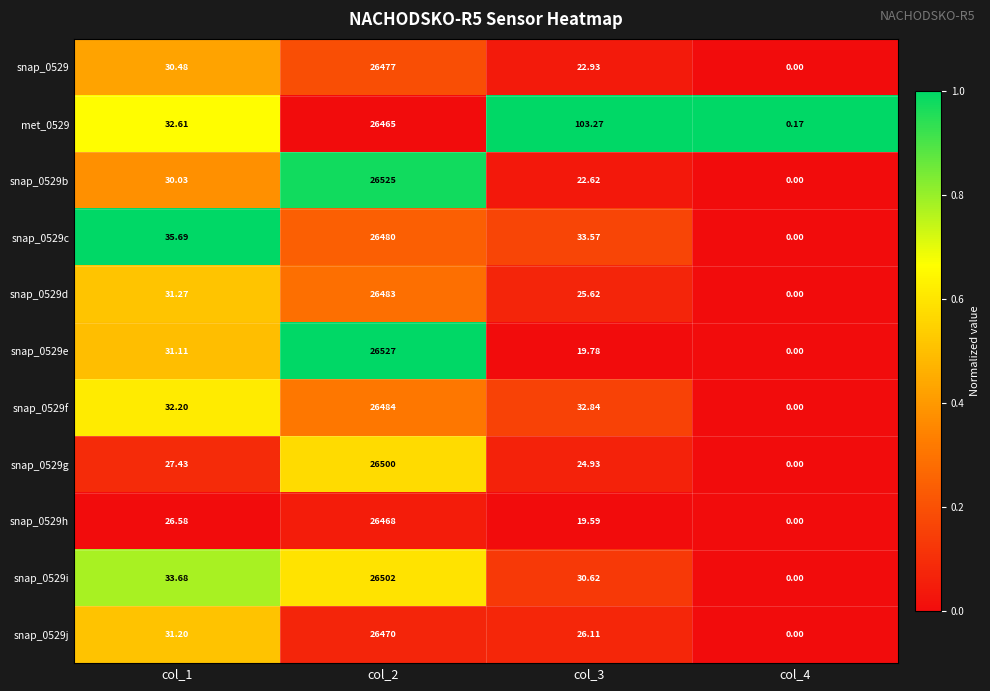

How many categories are shown in the chart?

4